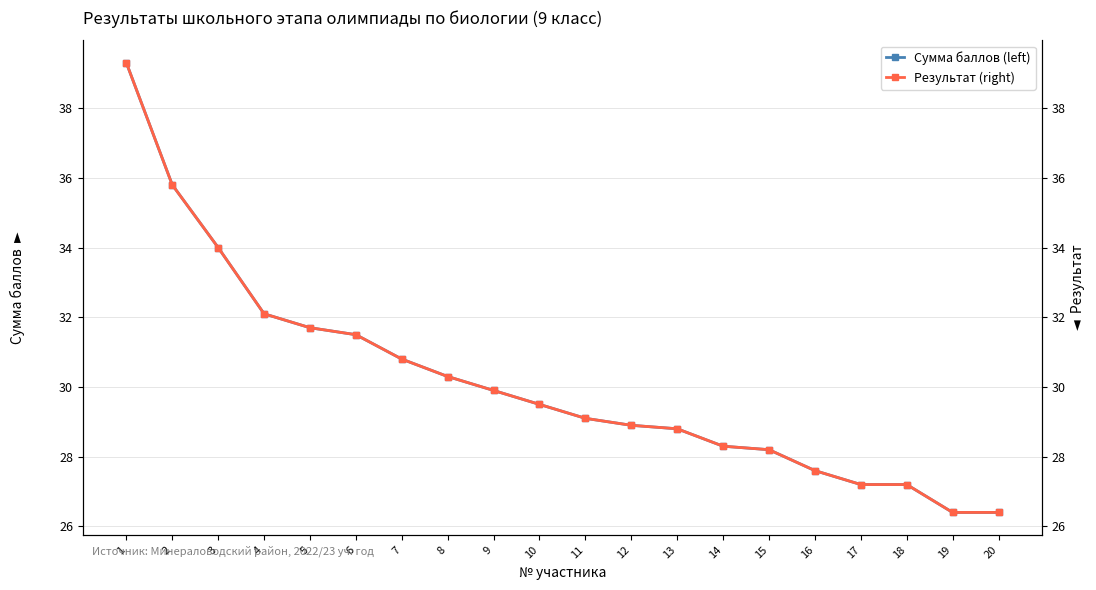

How many series are shown in this chart?

2